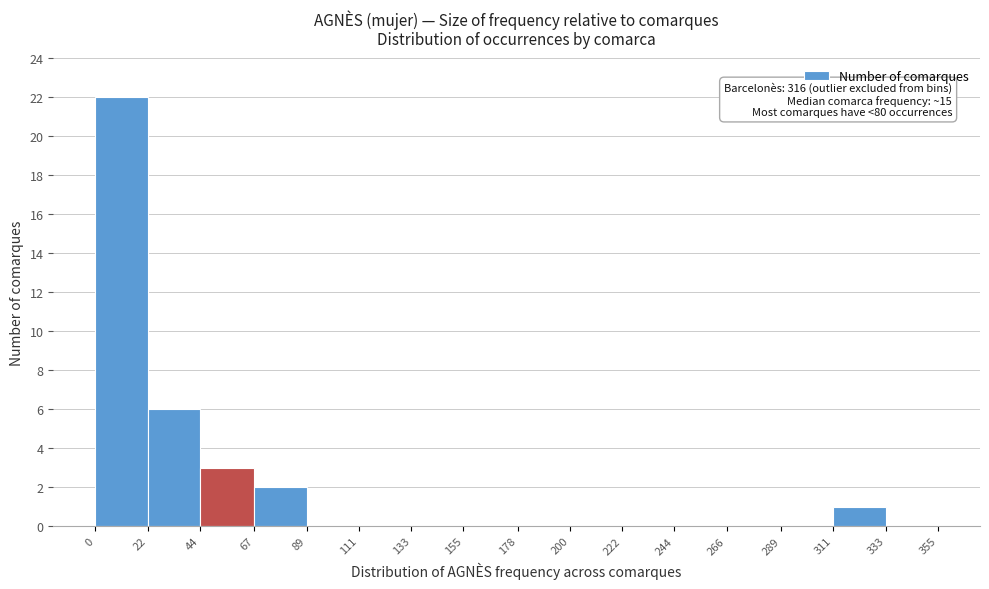

Over which range of the x-axis is the bar tallest?

0 to 22